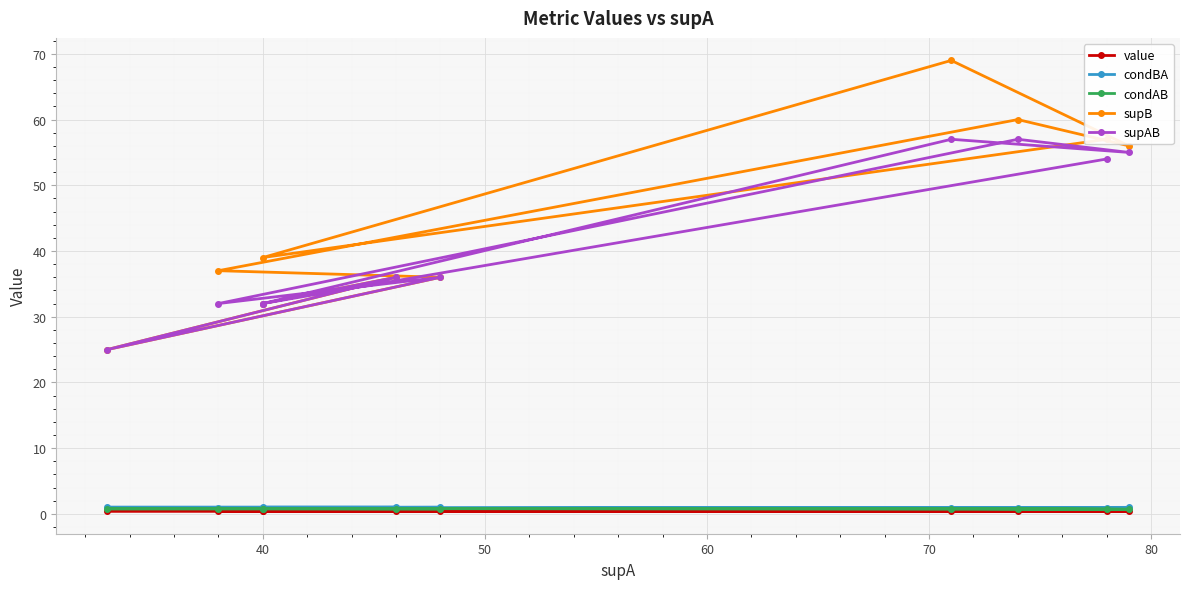

True or false: condBA has more than 2 interior local peaks.

False